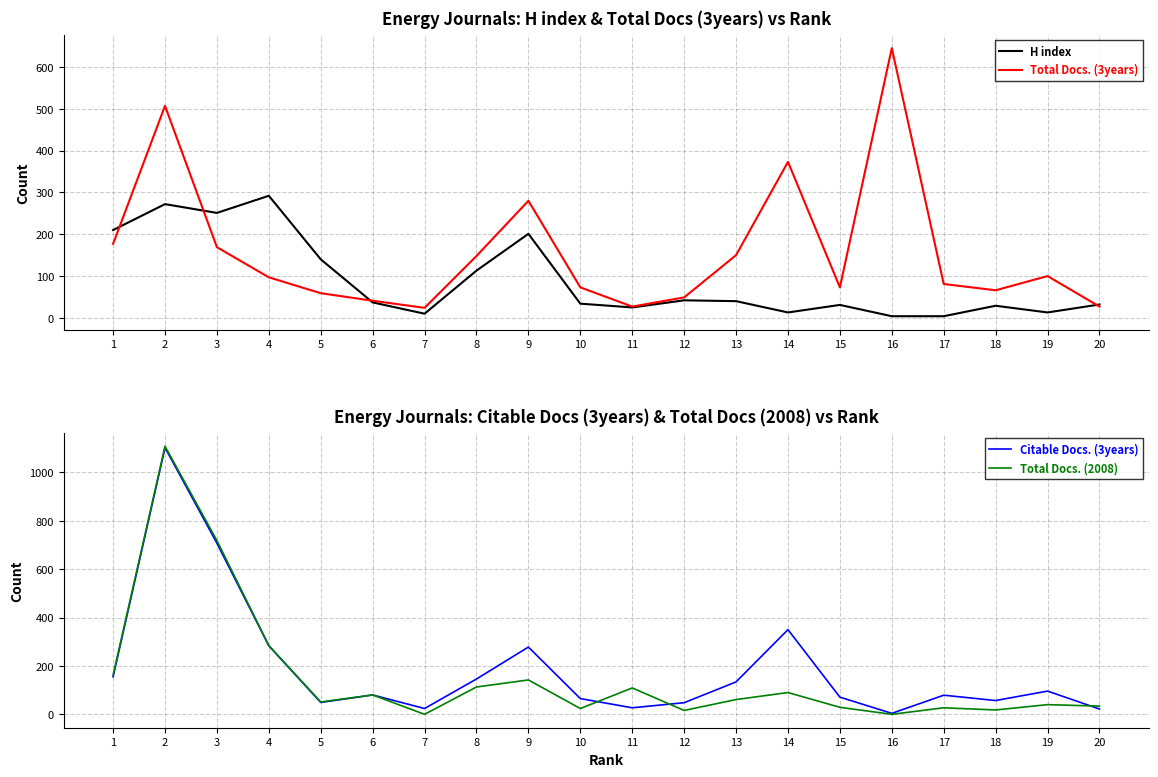

At which category does Citable Docs. (3years) reach its first local valley?

5